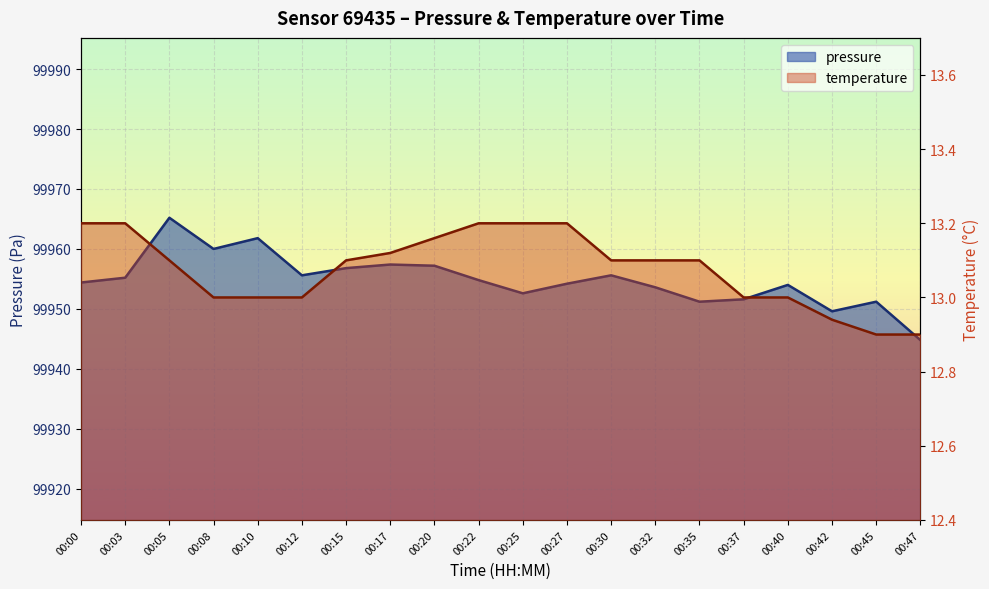

Which series has the largest total across all categories?

pressure